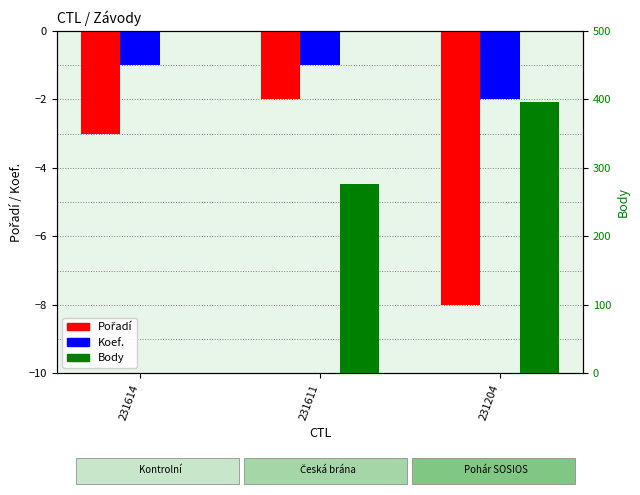

True or false: Body has a value of 137 at 231204.

False